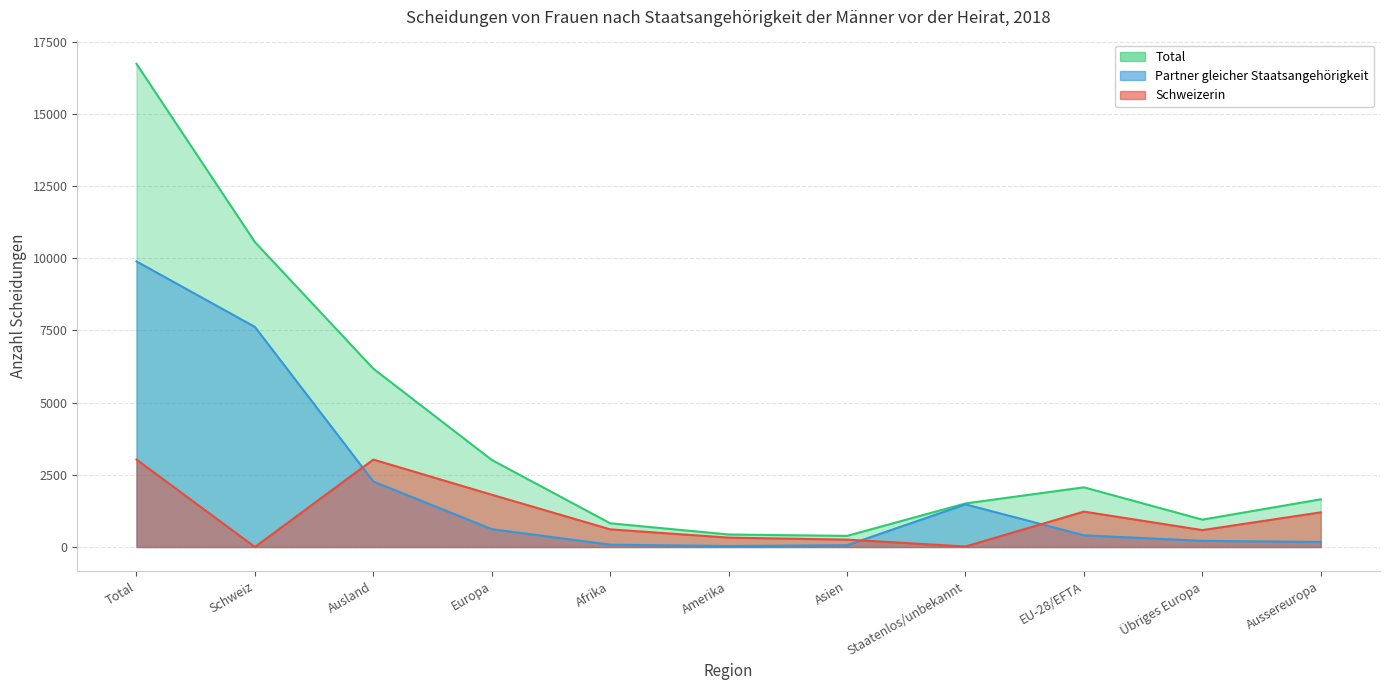

Which has a higher value, Aussereuropa or Europa?

Europa